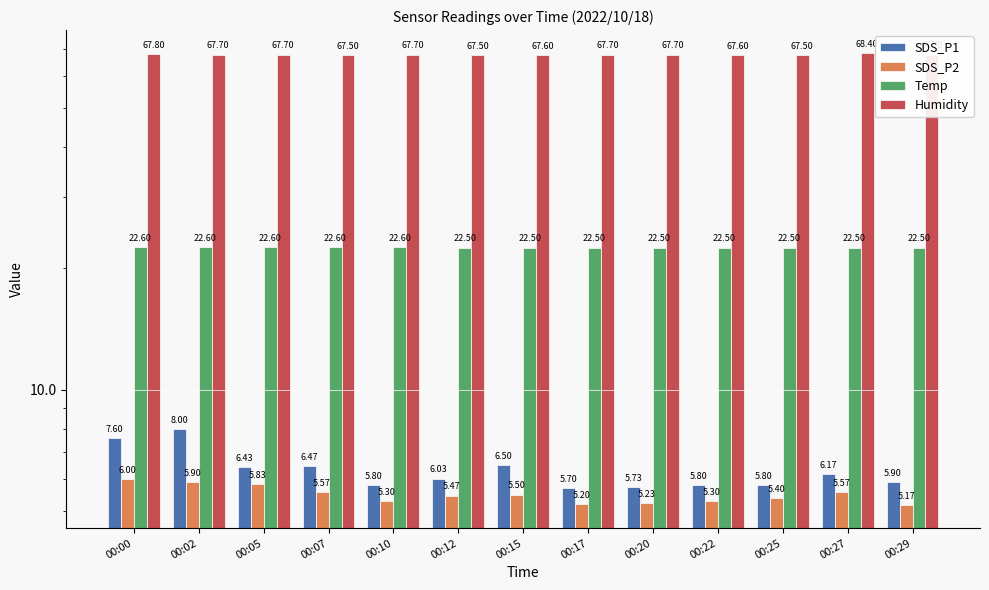

Which label corresponds to the smallest value in the chart?

00:29